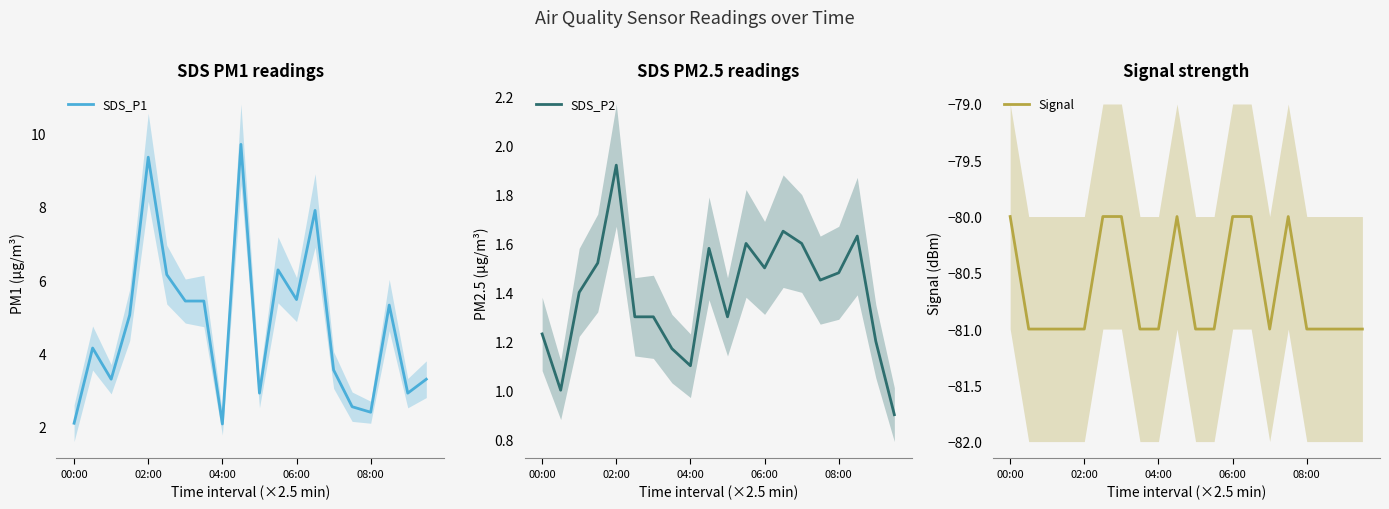

How many interior local peaks does the SDS_P1 series have?

6